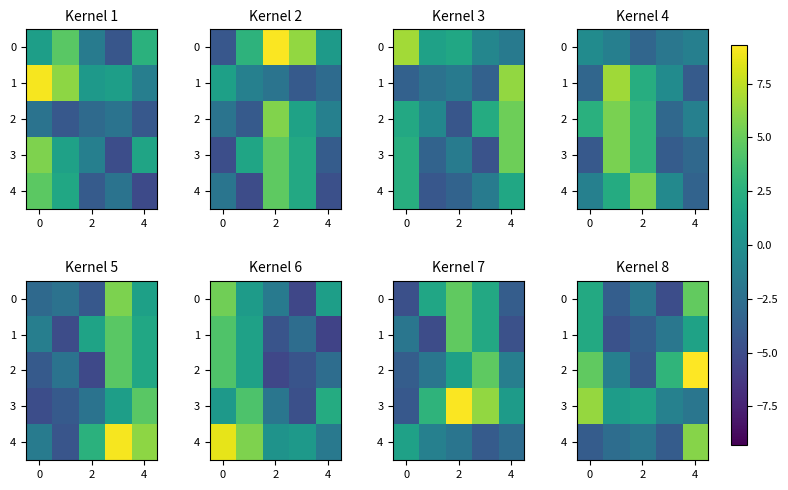

What is the sum of all 4 values?

-6.5